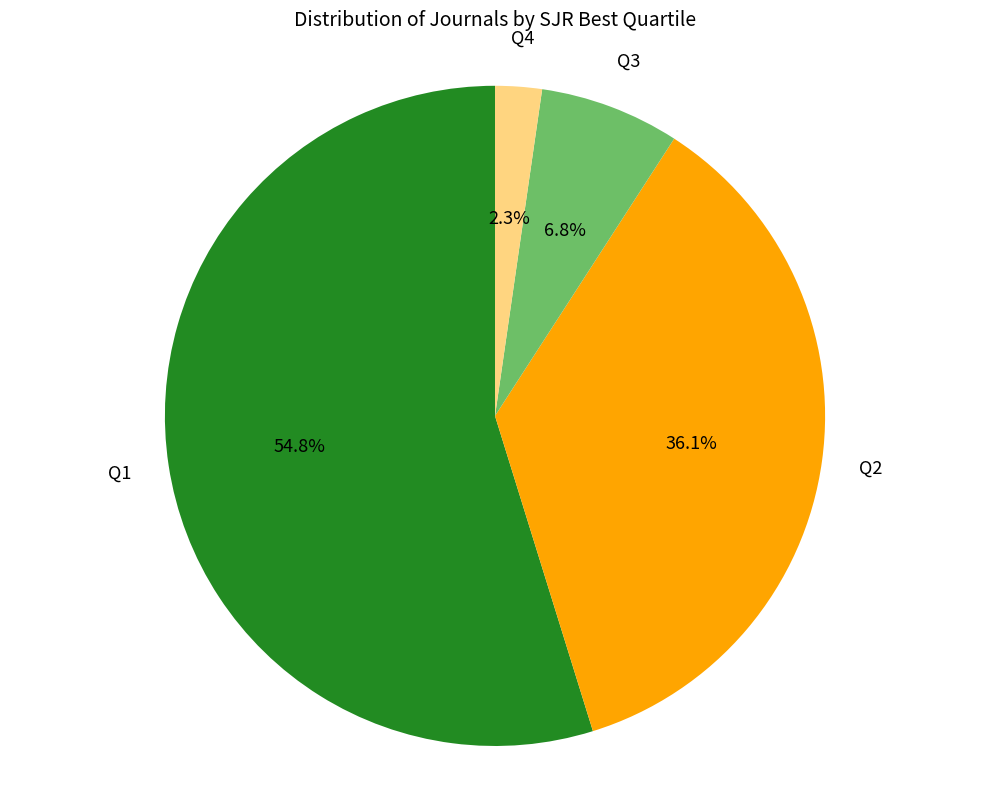

To the nearest percent, what percentage of the pie is Q1?

55%